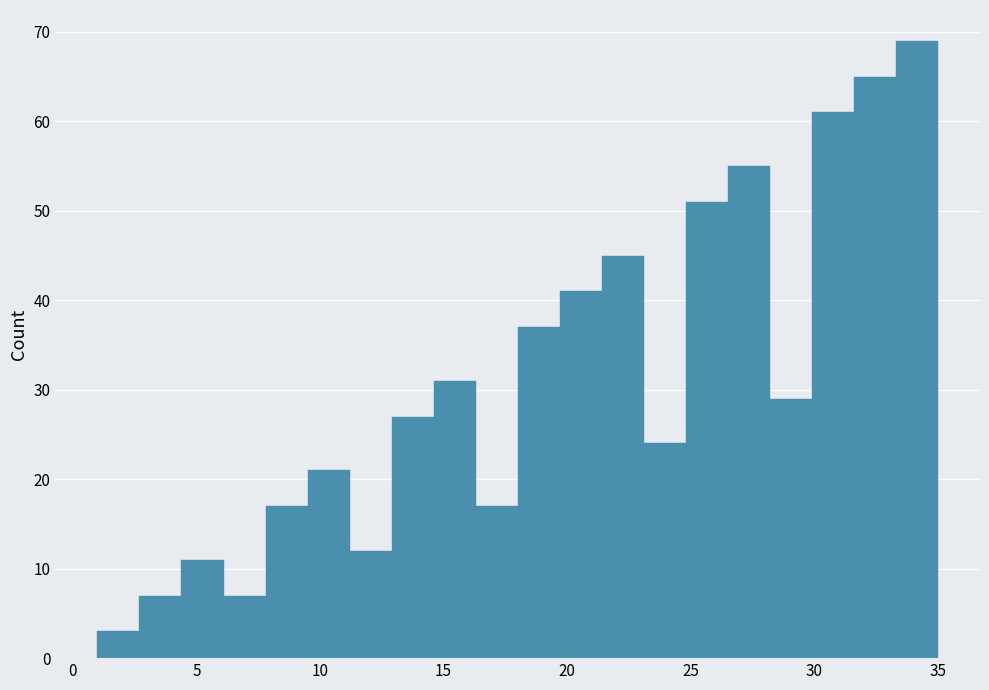

Around what value on the x-axis is the tallest bar? Give the approximate position of its centre, as read against the axis.

34.0